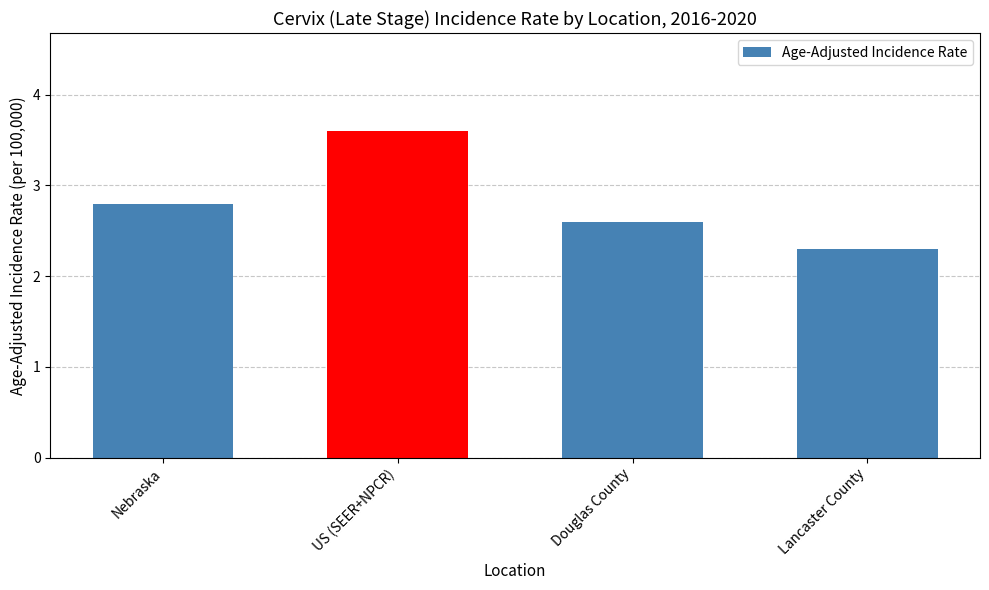

Which category has the highest value across all series?

US (SEER+NPCR)